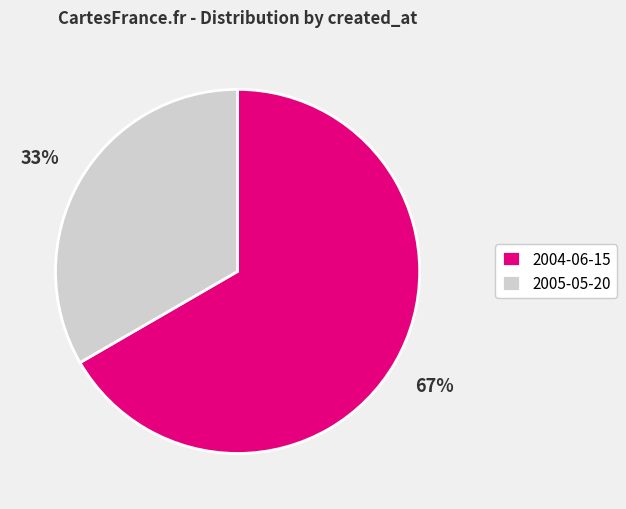

Count the number of slices in the pie.

2